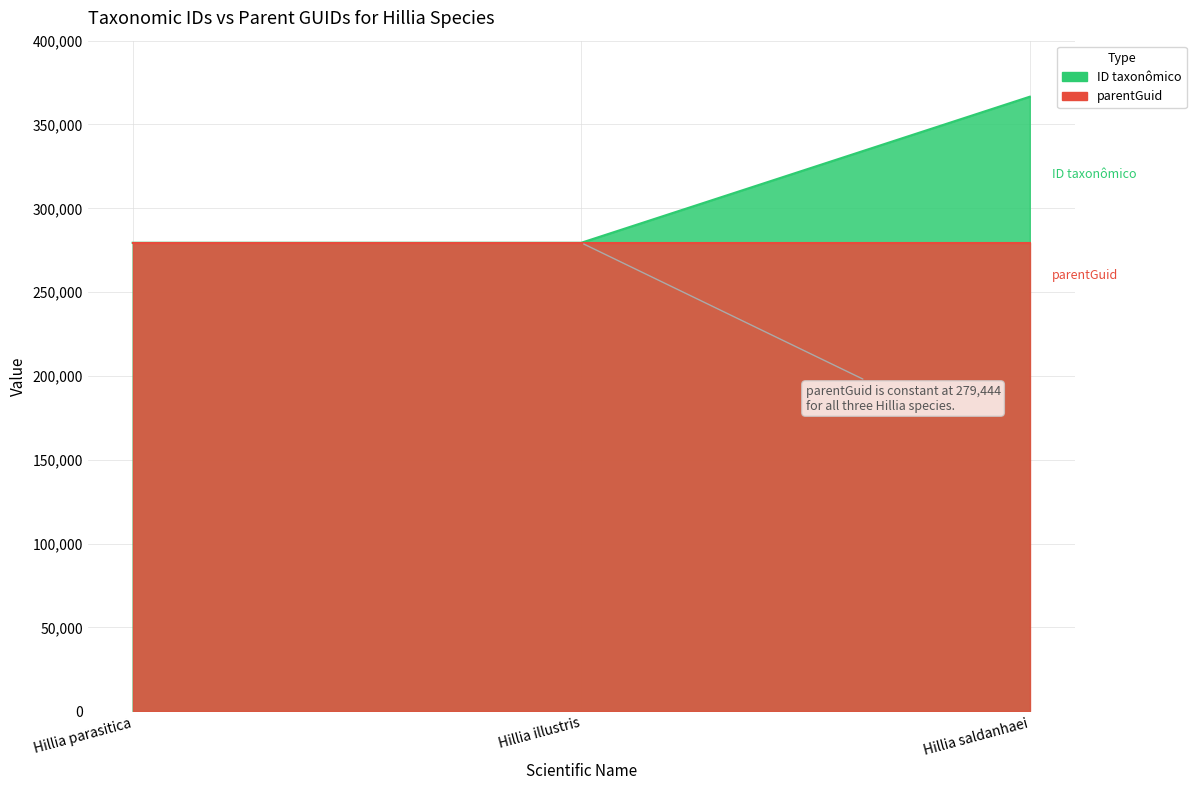

At which label is the value closest to 323014?

Hillia parasitica